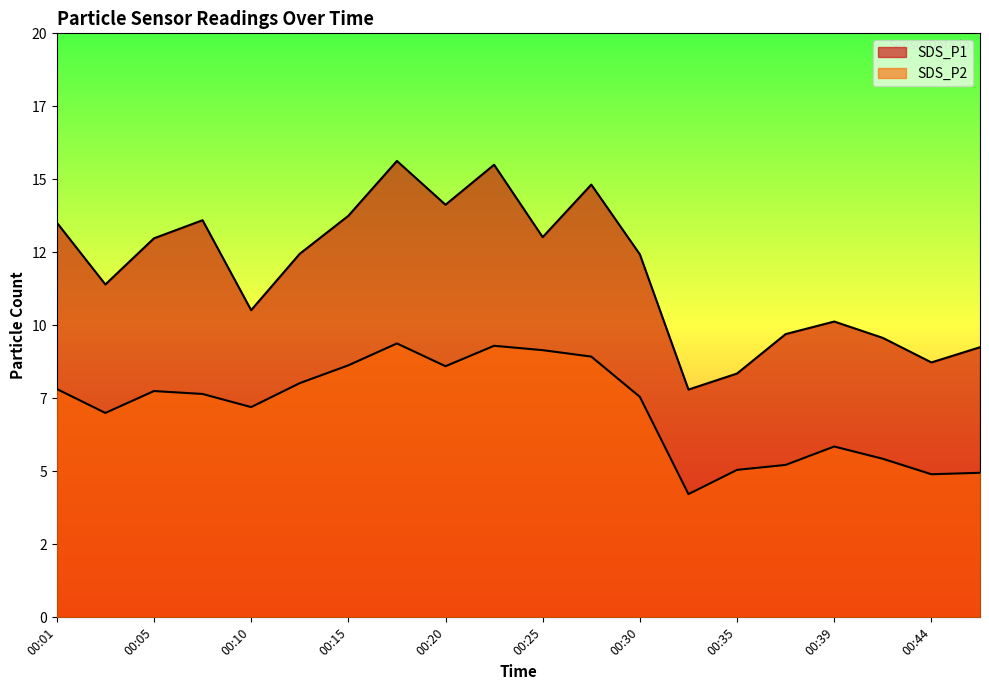

What is the difference between the SDS_P2 values at 00:10 and 00:01?

0.6